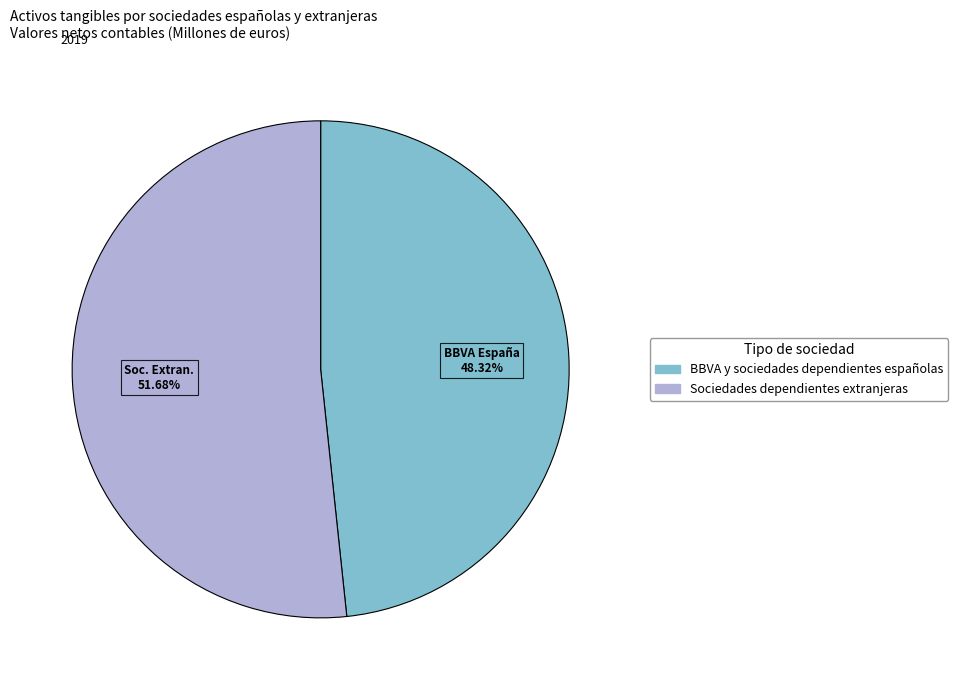

What is the majority slice?

Sociedades dependientes extranjeras